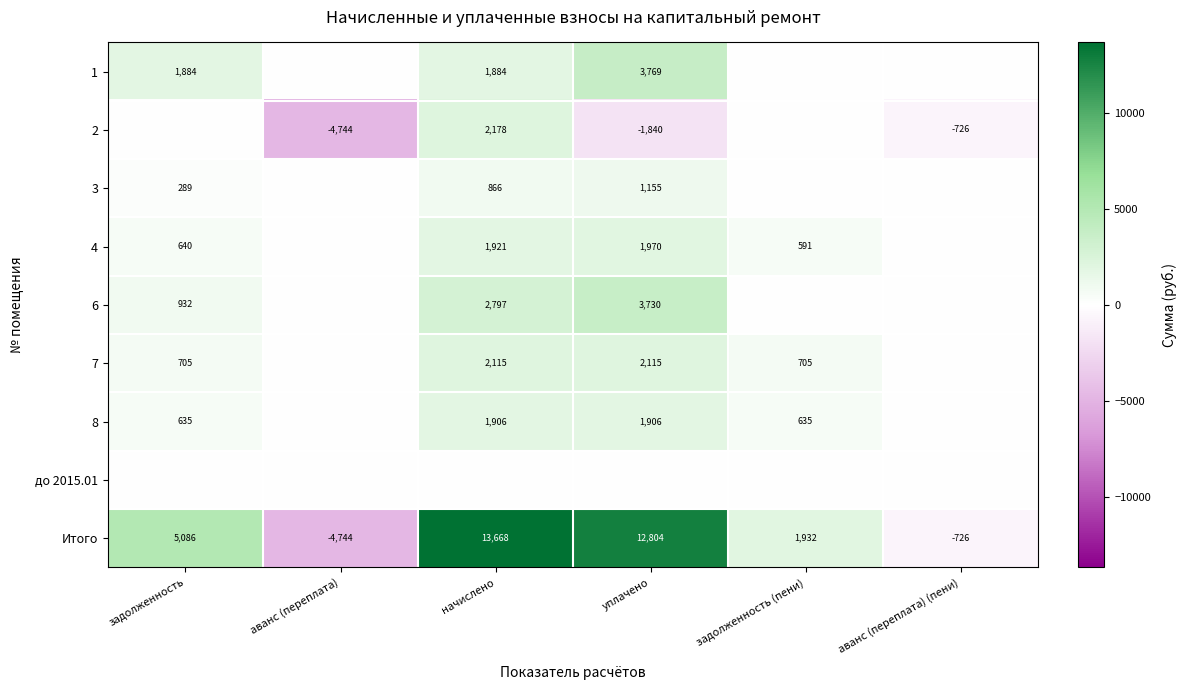

At which label is Итого closest to 4462?

задолженность